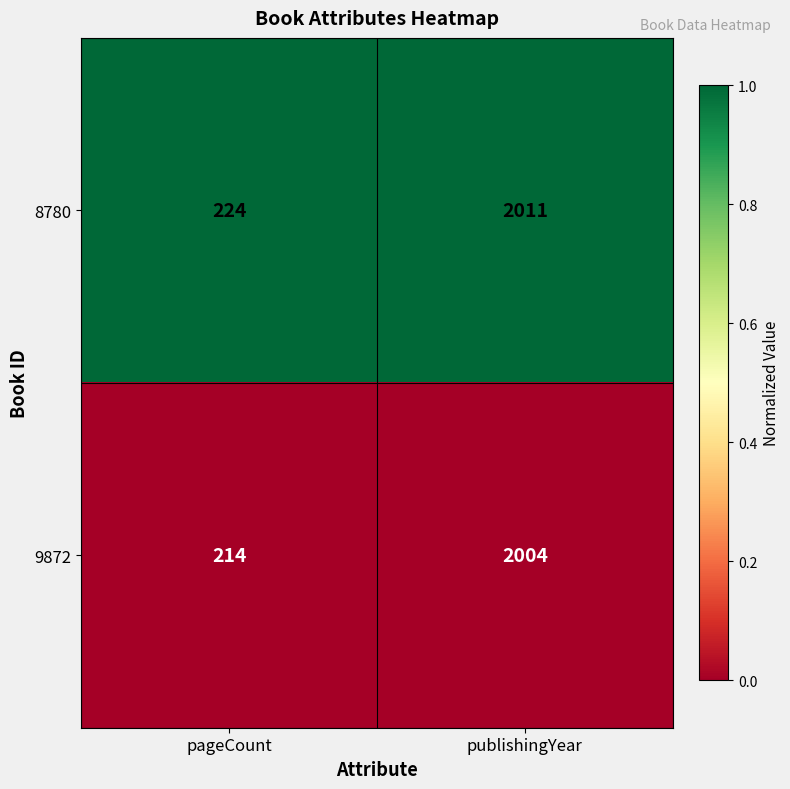

Which series has the largest total across all categories?

8780